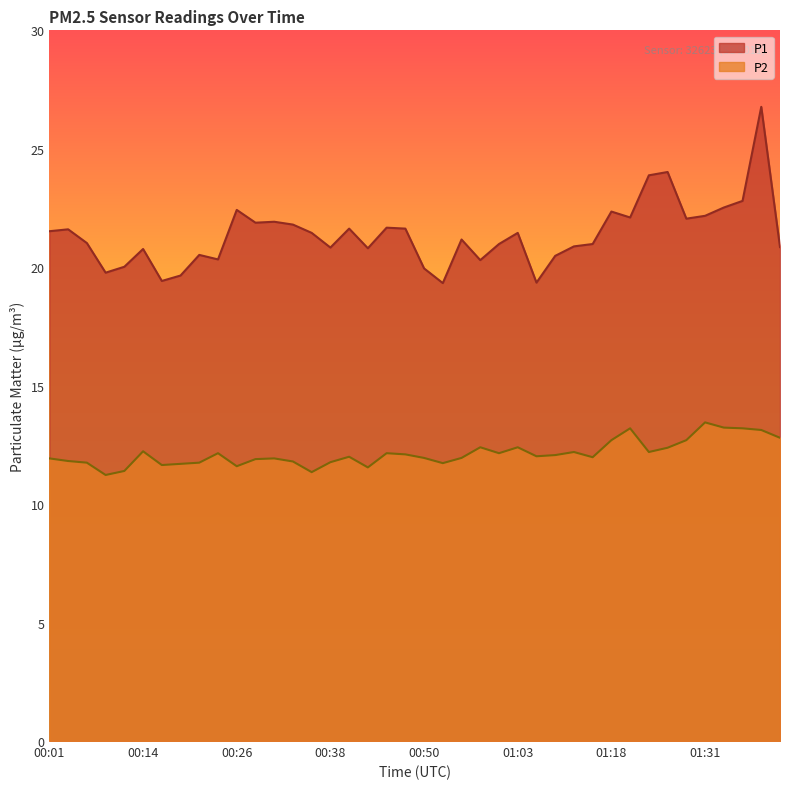

How many lines are shown in the chart?

2